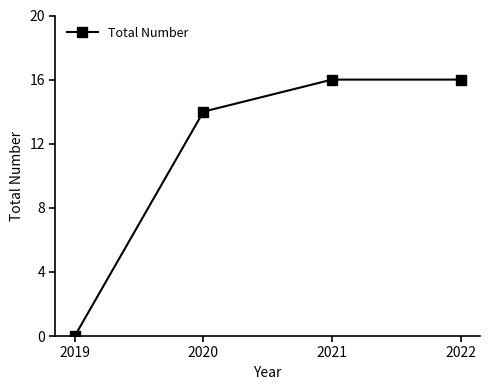

What is the sum of the values at 2021 and 2022?

32